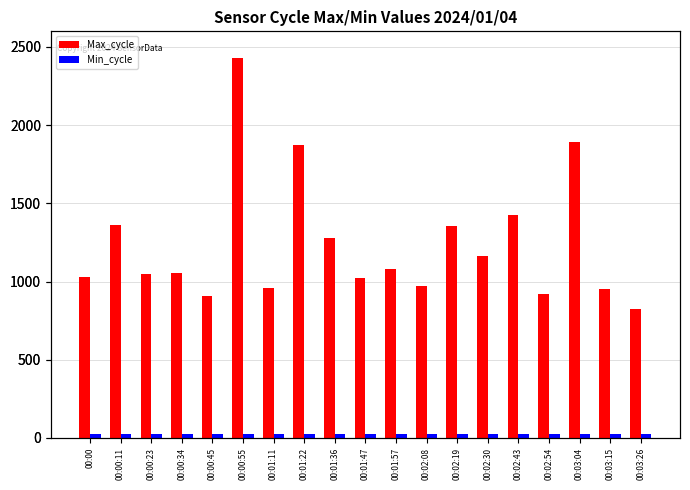

How many bars are there in total?

38